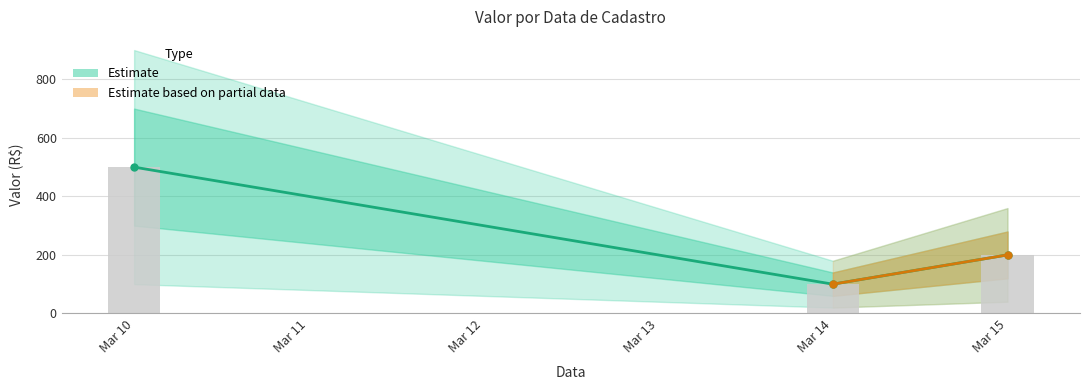

What is the difference between the values at Mar 15 and Mar 14?

100